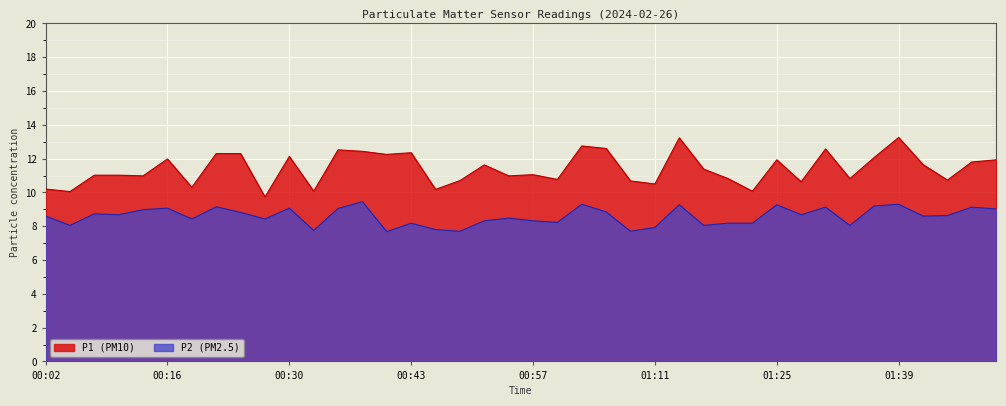

What is the average value of the P2 series?

8.6